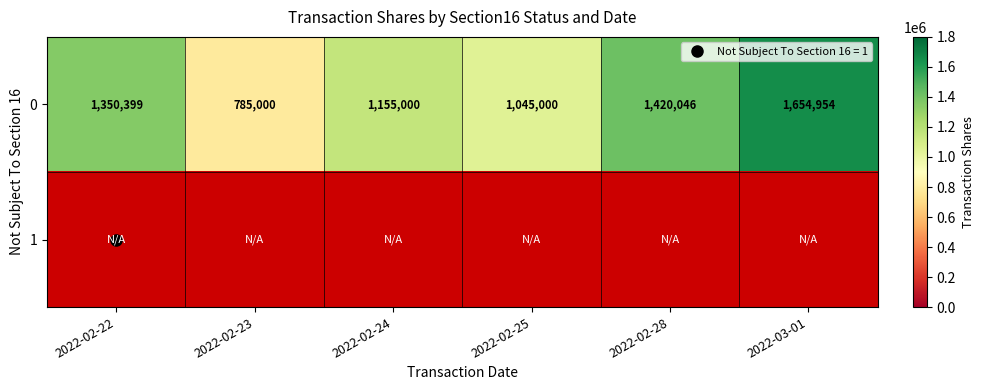

What is the sum of the 0 values at 2022-03-01 and 2022-02-23?

2439954.0